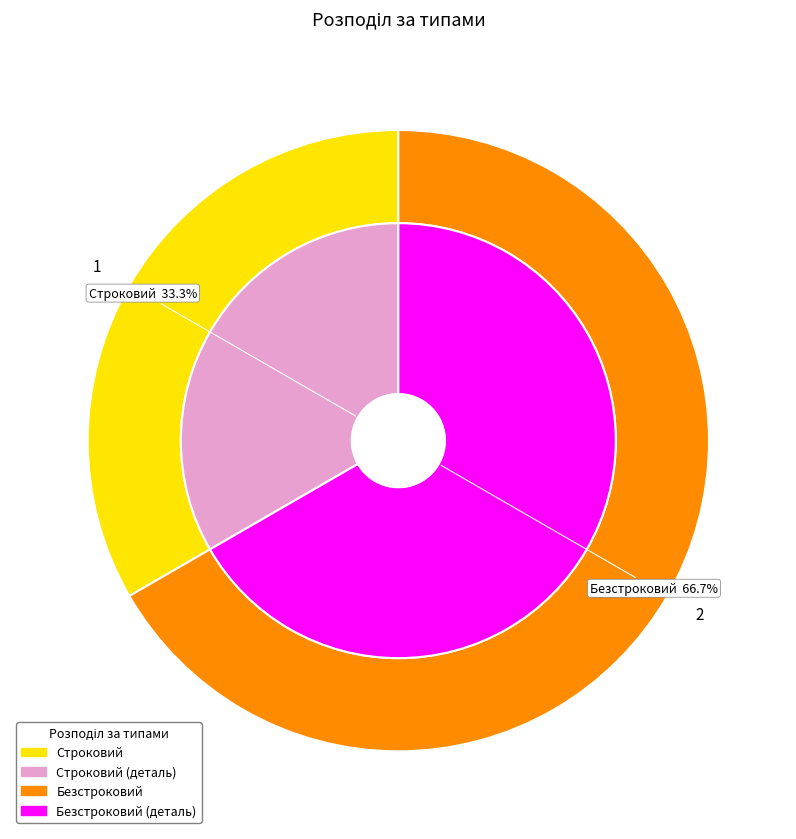

To the nearest percent, what portion does Строковий represent?

33%